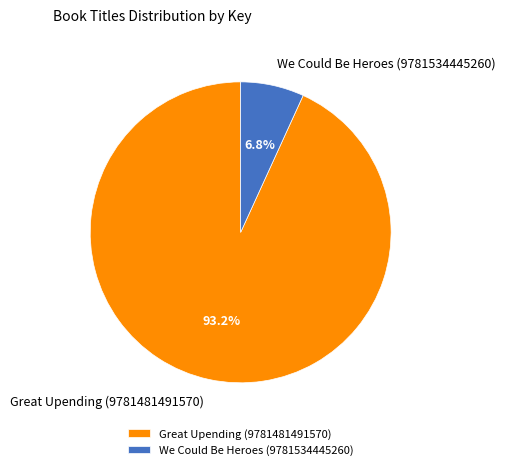

To the nearest percent, what percentage of the pie is Great Upending (9781481491570)?

93%